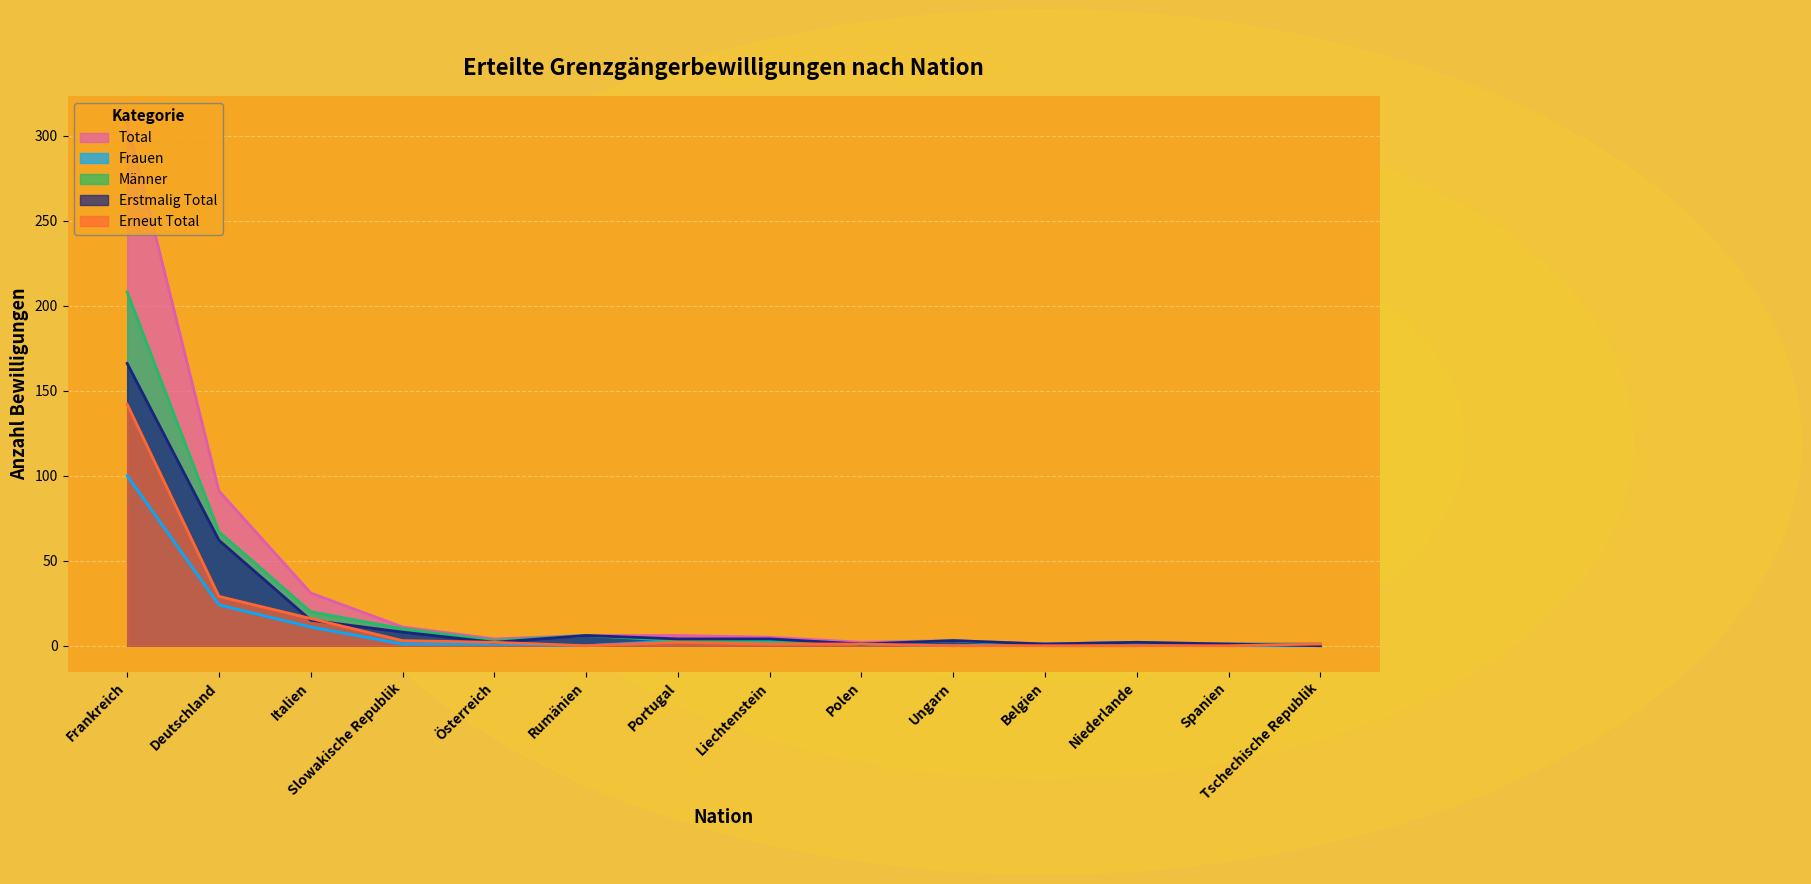

What is the difference between the maximum and minimum values in the Frauen series?

100